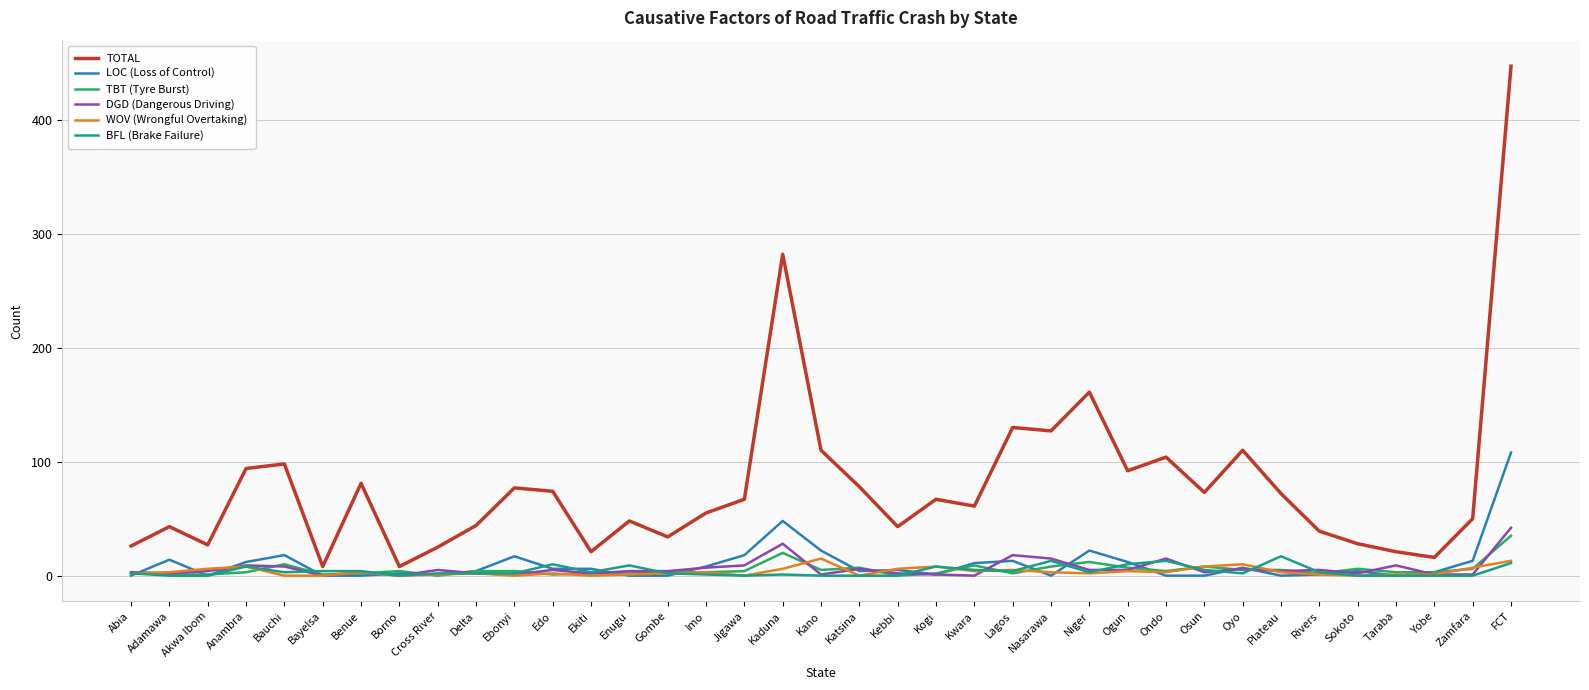

What is the average value of the TBT (Tyre Burst) series?

5